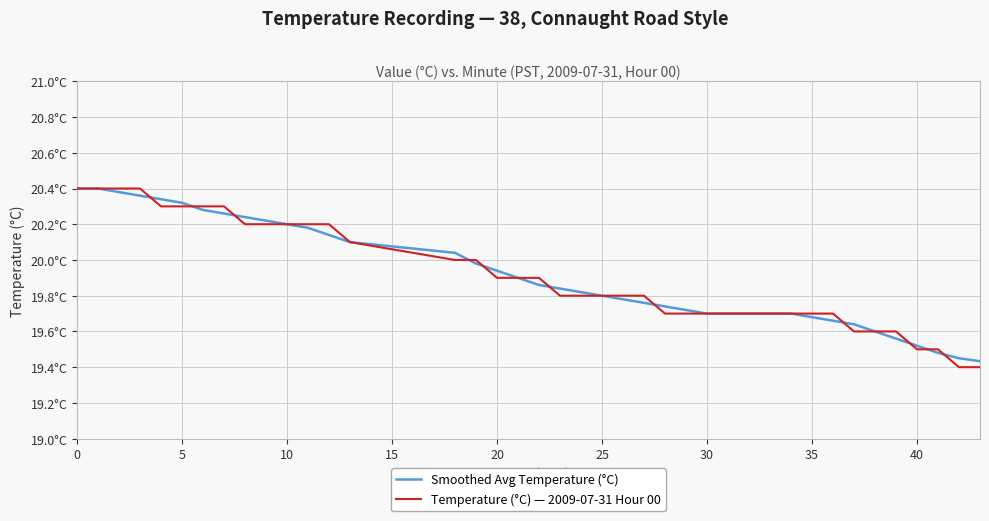

Is this an area chart (filled region under the line)?

No